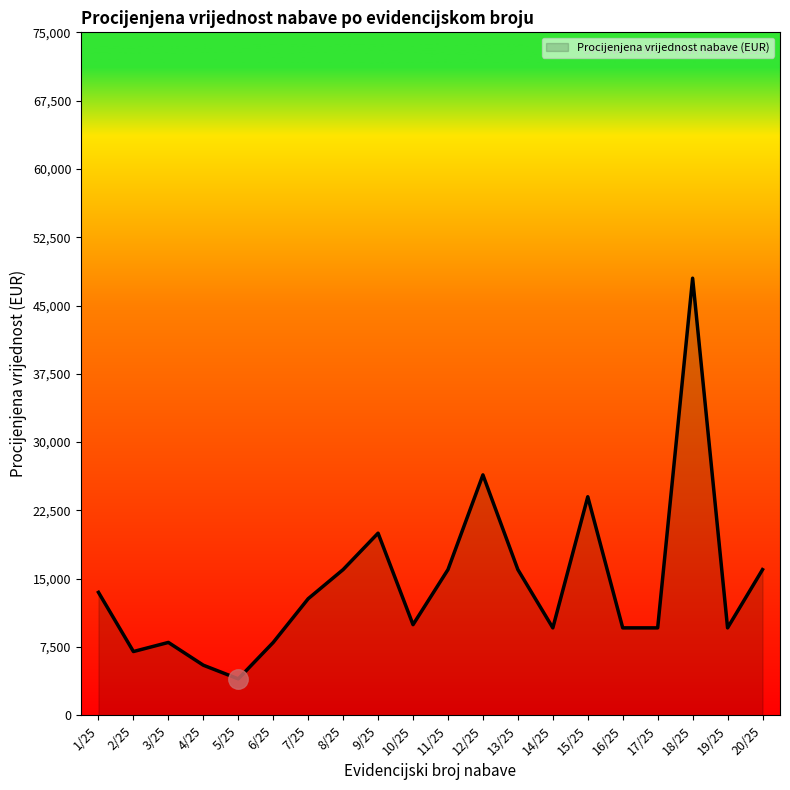

Is it true that the value at 6/25 is 4035.5?

False